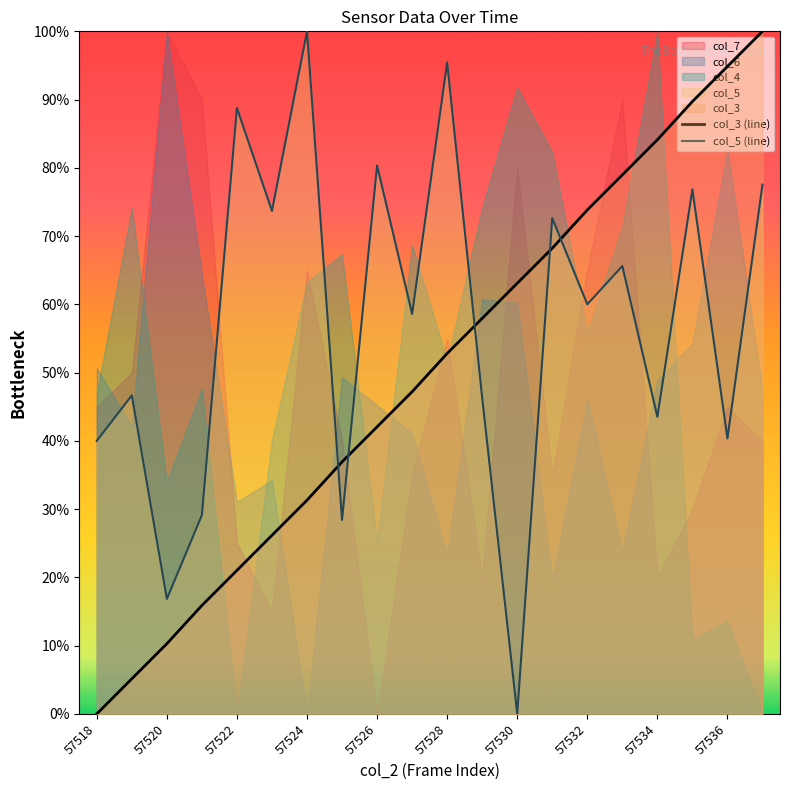

True or false: col_3 (line) has a value of 68.2 at 13.

True